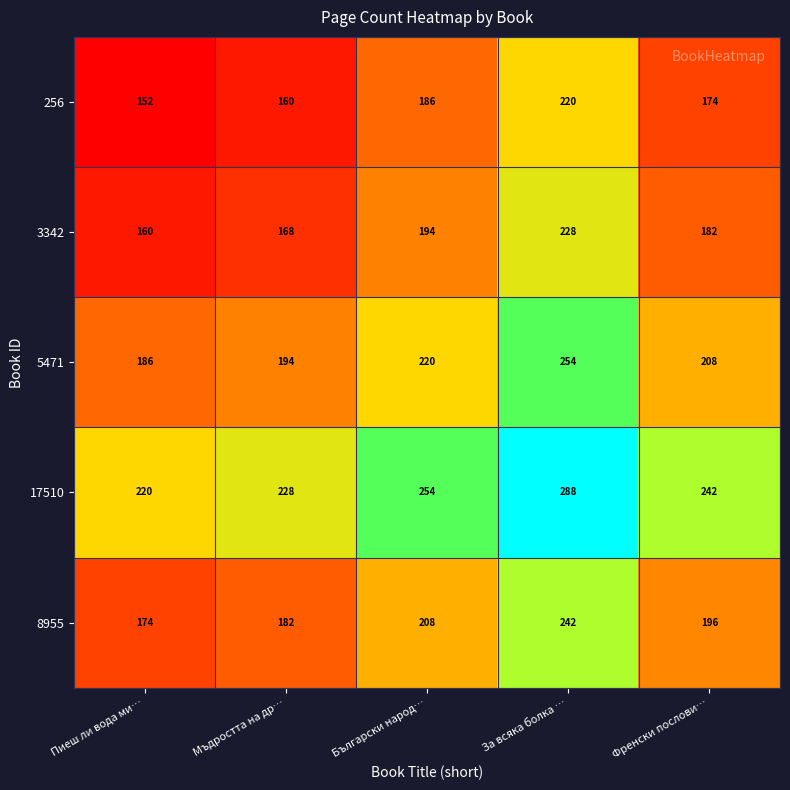

The value of 8955 at За всяка болка … is 242. True or false?

True